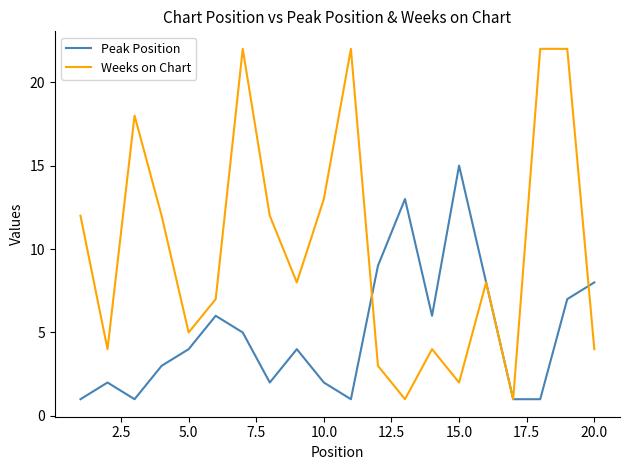

True or false: Weeks on Chart and Peak Position intersect in this chart.

True